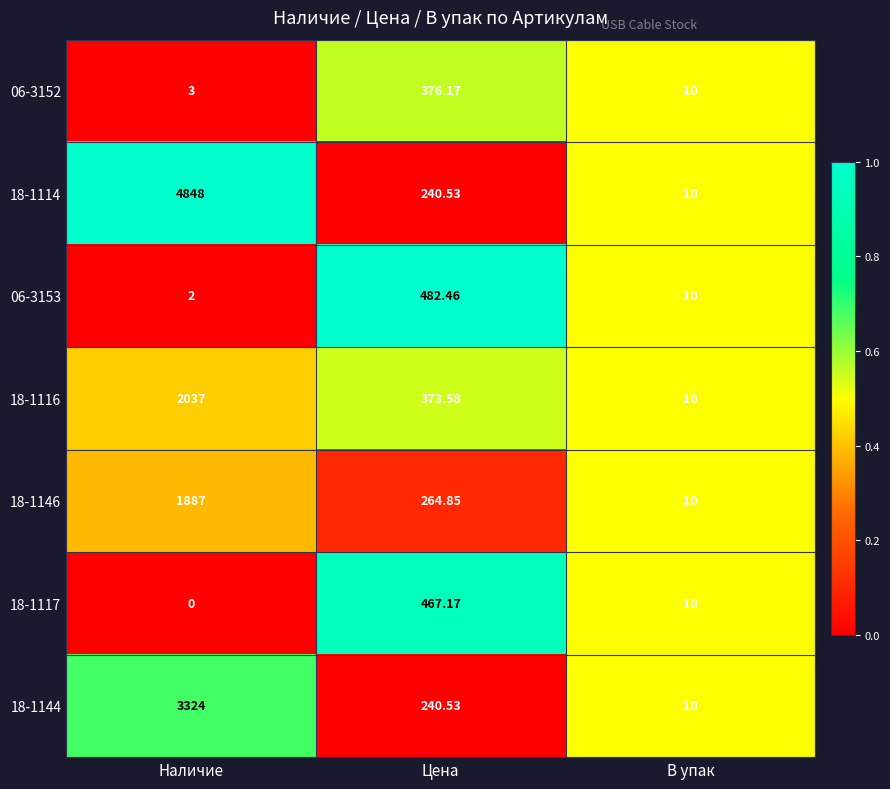

At which category is the sum across all series the highest?

Наличие